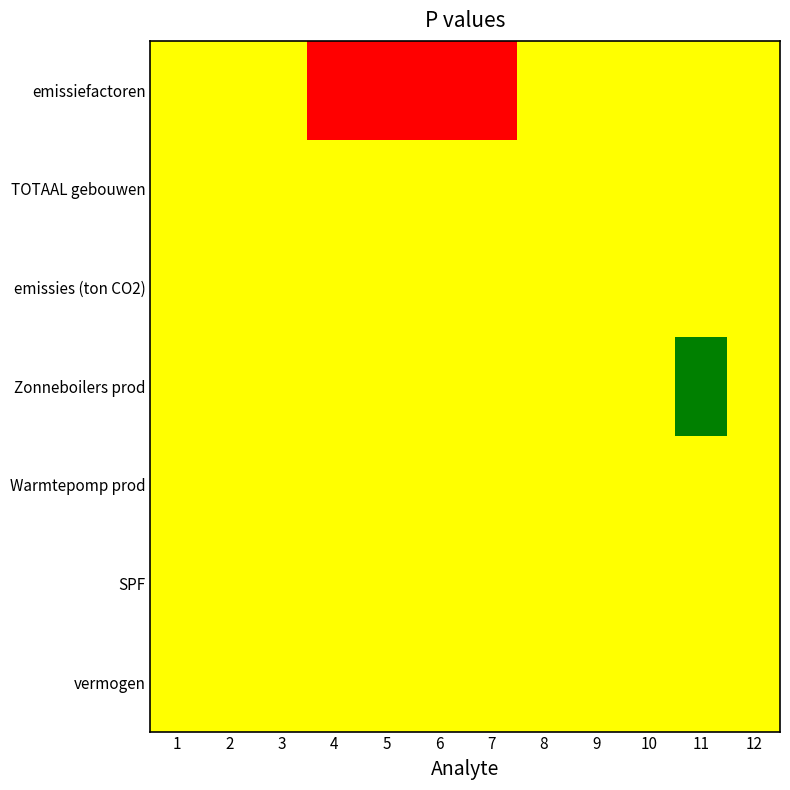

Reading right to left, what are all the values shown in this chart?

emissiefactoren: 12=0	11=0	10=0	9=0	8=0	7=3	6=3	5=3	4=3	3=0	2=0	1=0
TOTAAL gebouwen: 12=0	11=0	10=0	9=0	8=0	7=0	6=0	5=0	4=0	3=0	2=0	1=0
emissies (ton CO2): 12=0	11=0	10=0	9=0	8=0	7=0	6=0	5=0	4=0	3=0	2=0	1=0
Zonneboilers prod: 12=0	11=2	10=0	9=0	8=0	7=0	6=0	5=0	4=0	3=0	2=0	1=0
Warmtepomp prod: 12=0	11=0	10=0	9=0	8=0	7=0	6=0	5=0	4=0	3=0	2=0	1=0
SPF: 12=0	11=0	10=0	9=0	8=0	7=0	6=0	5=0	4=0	3=0	2=0	1=0
vermogen: 12=0	11=0	10=0	9=0	8=0	7=0	6=0	5=0	4=0	3=0	2=0	1=0